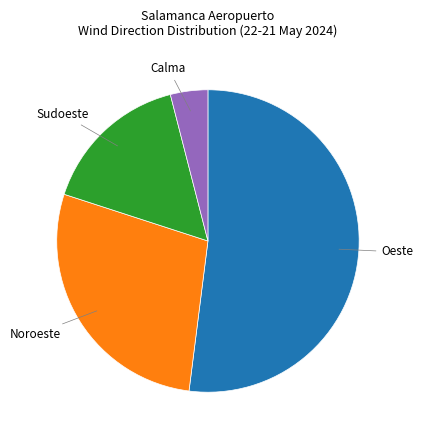

Rank the categories by value from highest to lowest.

Oeste, Noroeste, Sudoeste, Calma